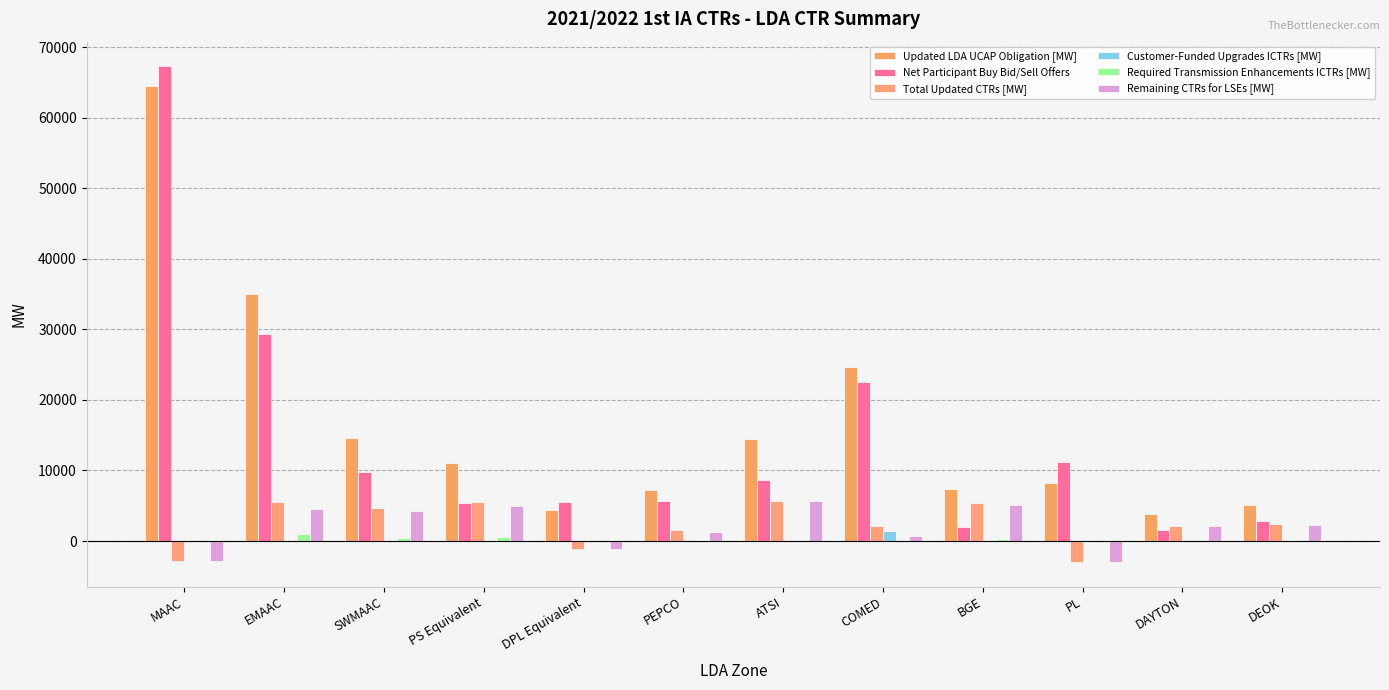

True or false: Customer-Funded Upgrades ICTRs [MW] has a value of 0.0 at MAAC.

True